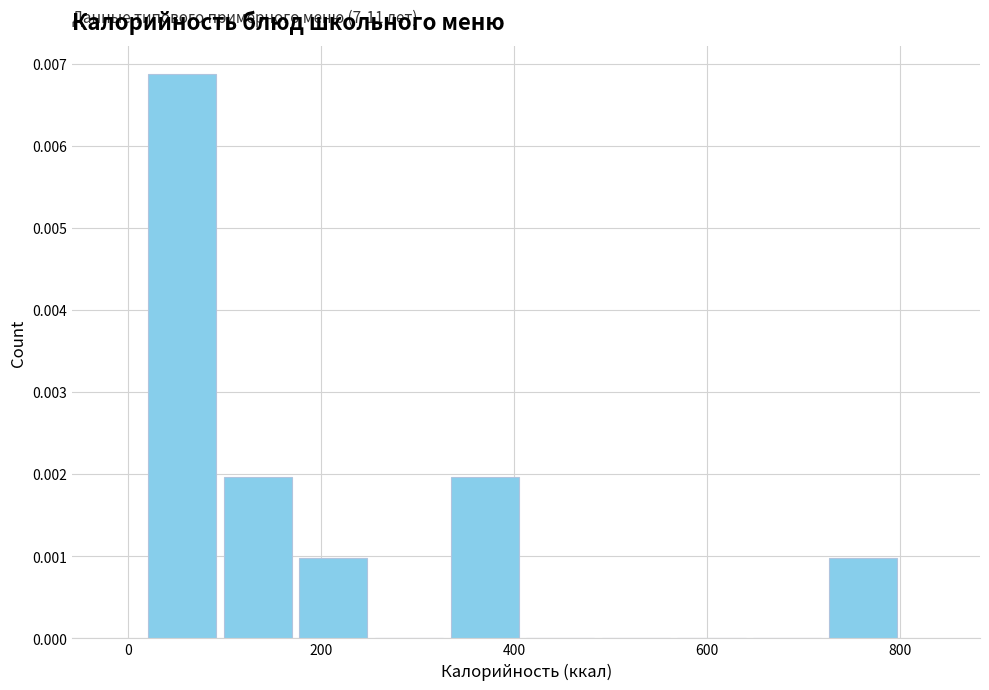

Read against the x-axis, roughly where is the centre of the tallest bar?

60